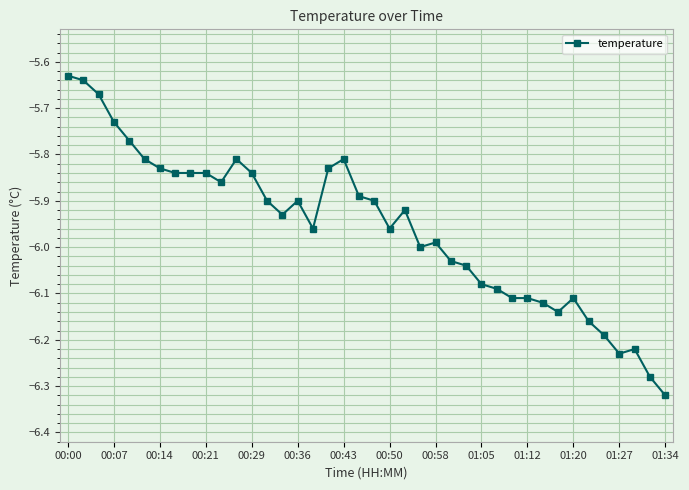

True or false: the data has more than 0 interior local peaks.

True